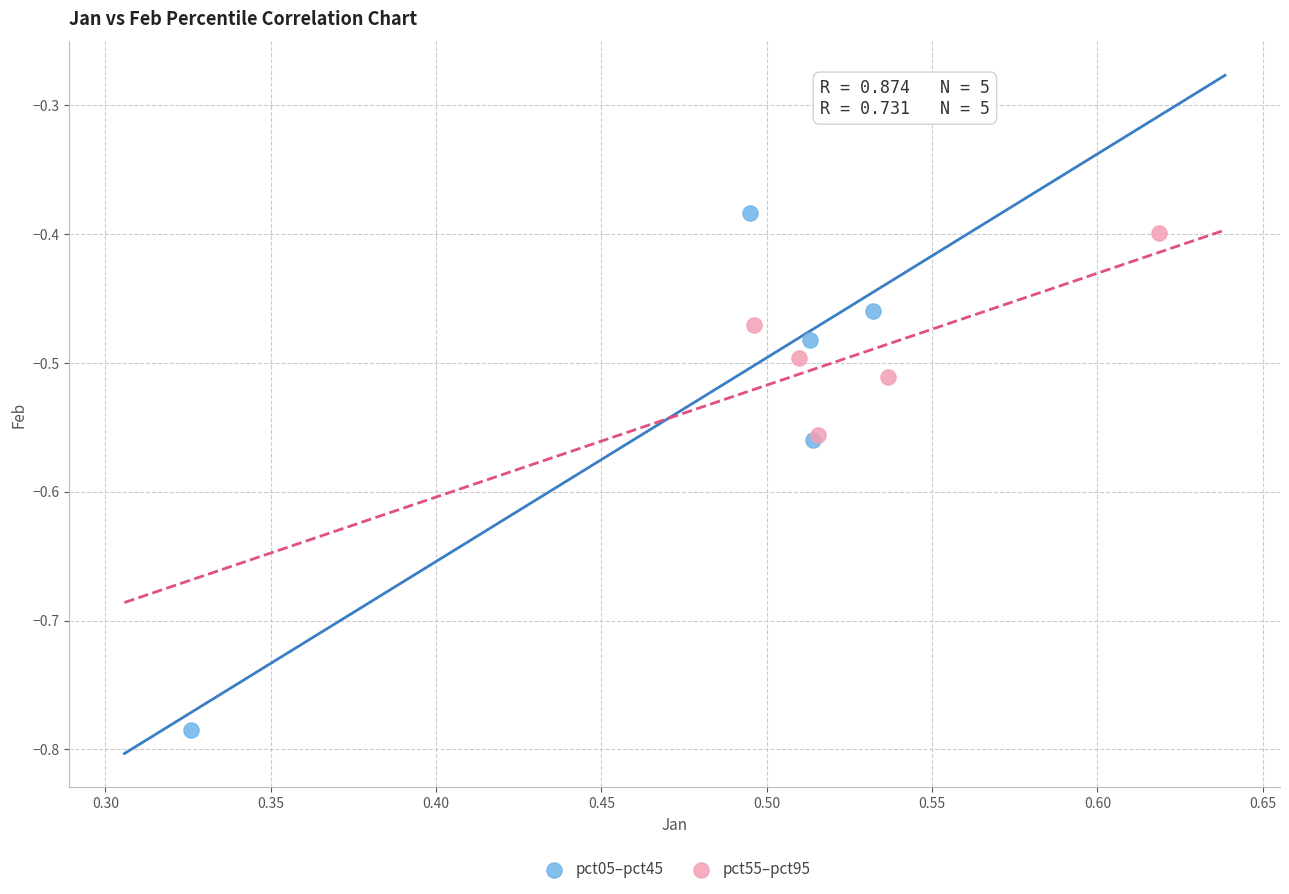

What are all the series names shown in the legend?

pct05–pct45, pct55–pct95